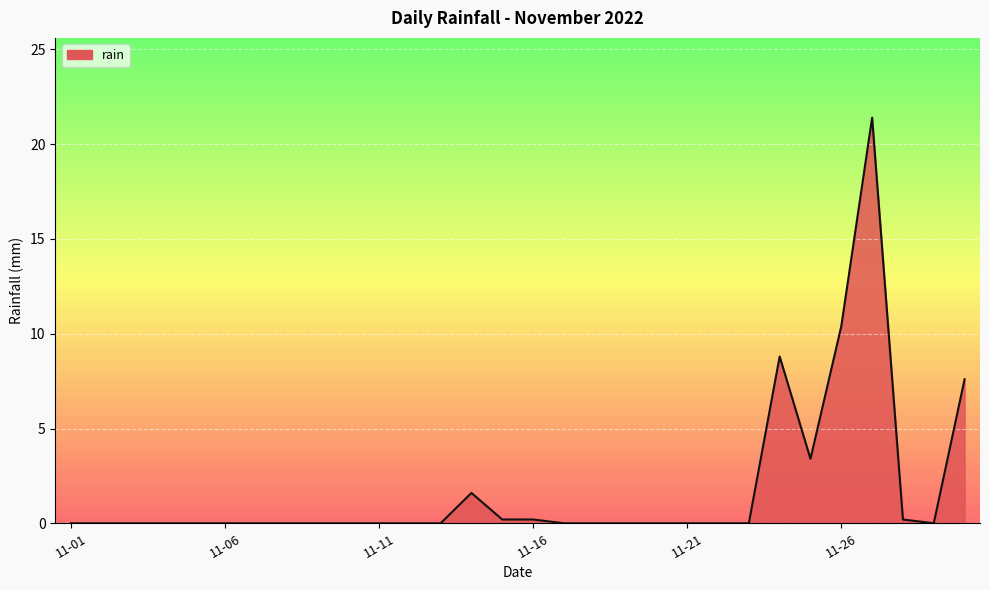

What is the greatest value displayed?

21.4